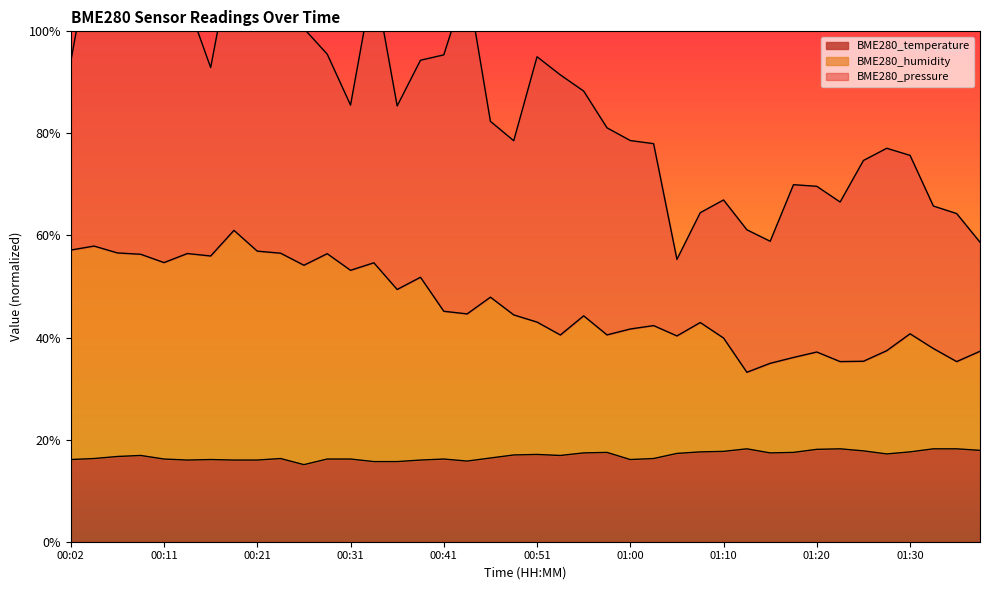

Between 00:02 and 00:11, which series saw the biggest shift?

BME280_humidity